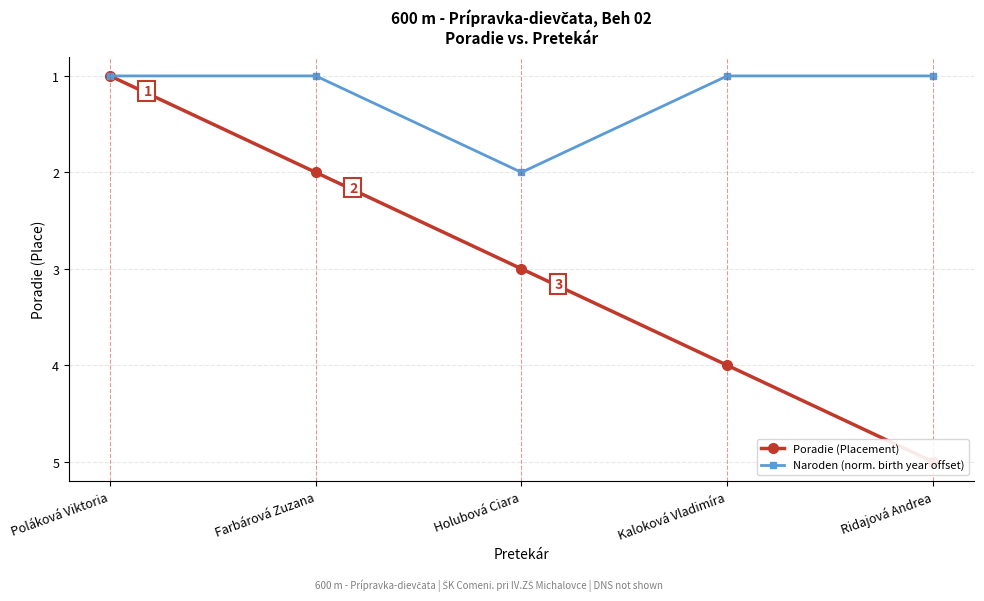

True or false: Naroden (norm. birth year offset) has a value of 1 at Holubová Ciara.

False